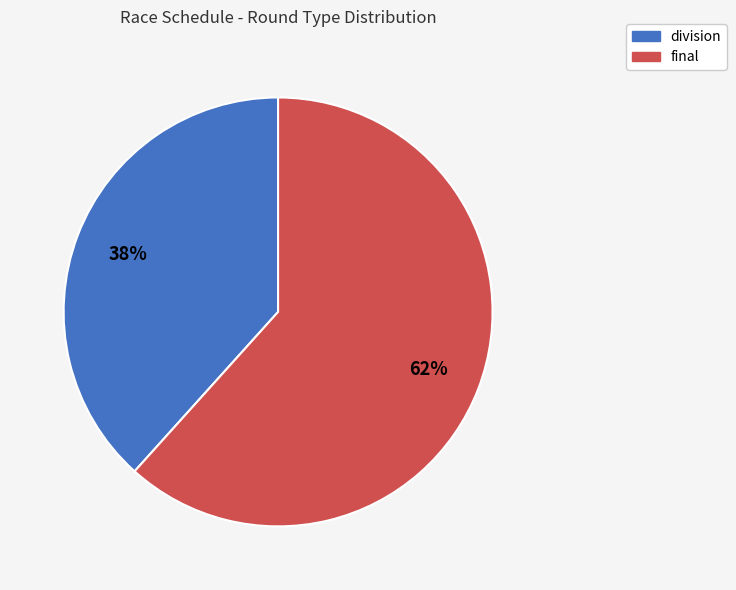

To the nearest percent, what is the combined percentage of final and division?

100%